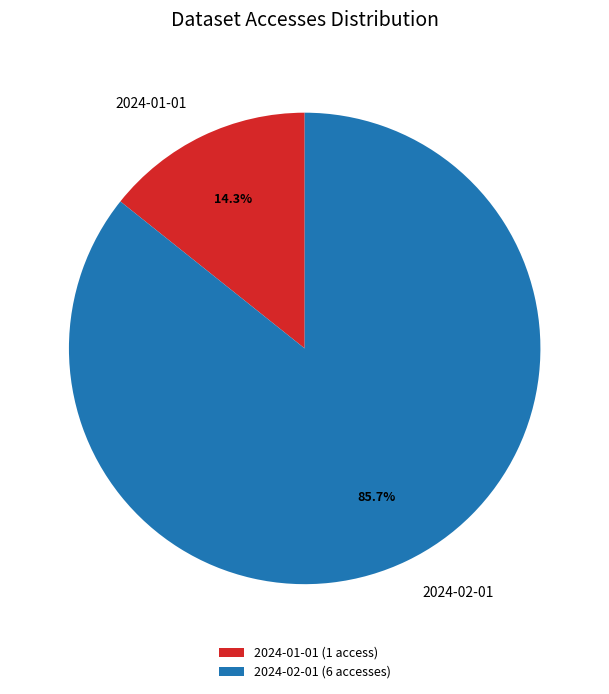

True or false: 2024-02-01 accounts for 78% of the total.

False